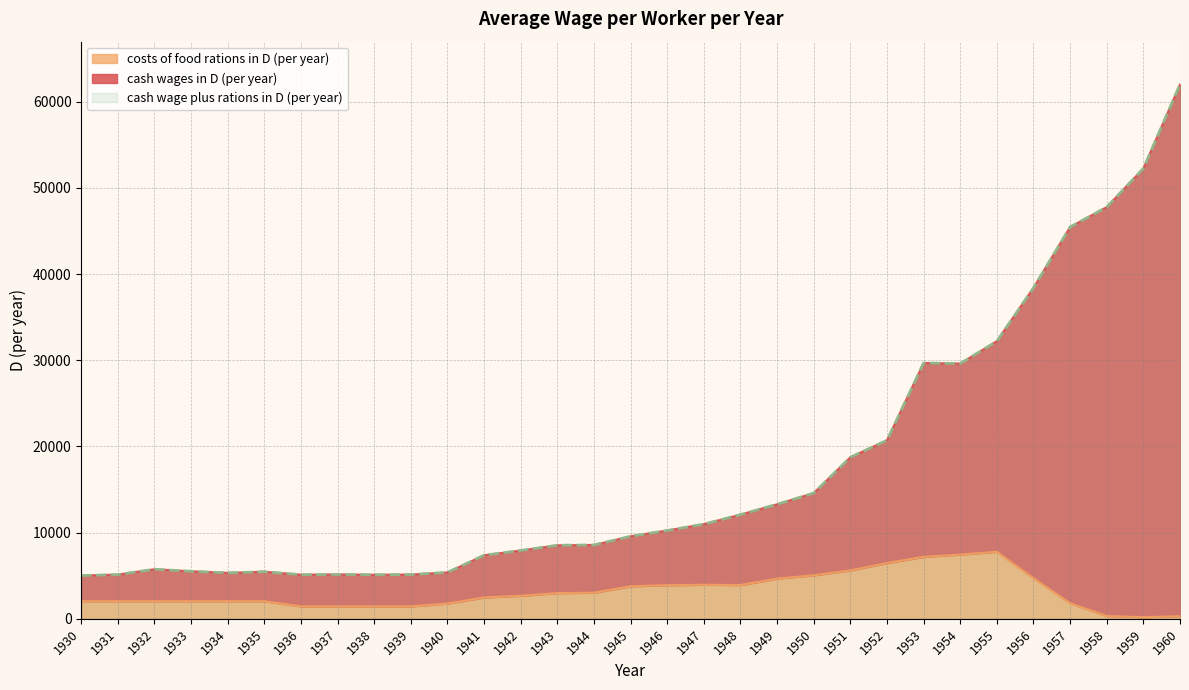

What is the difference between the cash wage plus rations in D (per year) values at 1954 and 1934?

24286.2